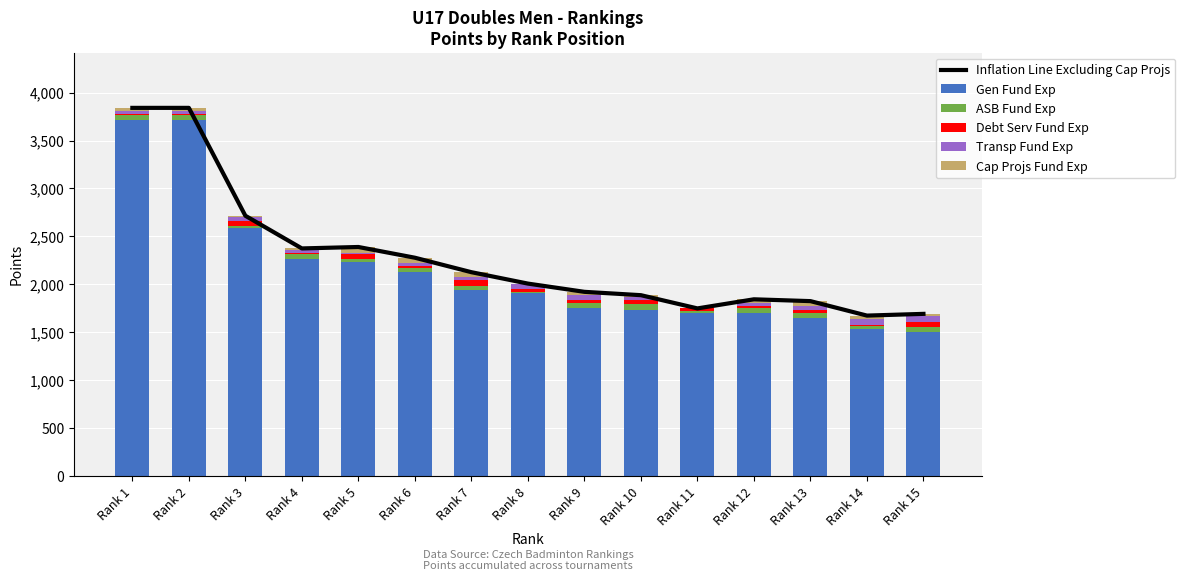

Which series has the largest range (max minus min)?

Gen Fund Exp